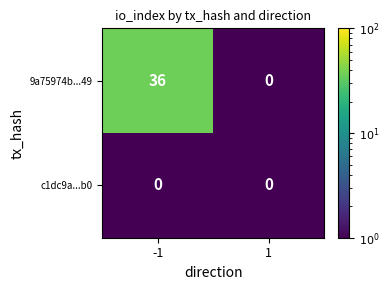

What is the greatest value displayed?

36